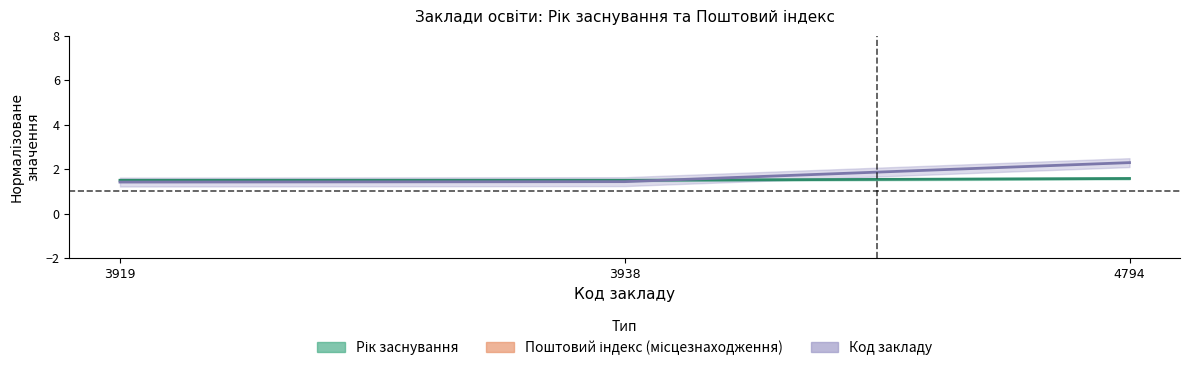

Is it true that Рік заснування equals 2.0 at 3938?

False